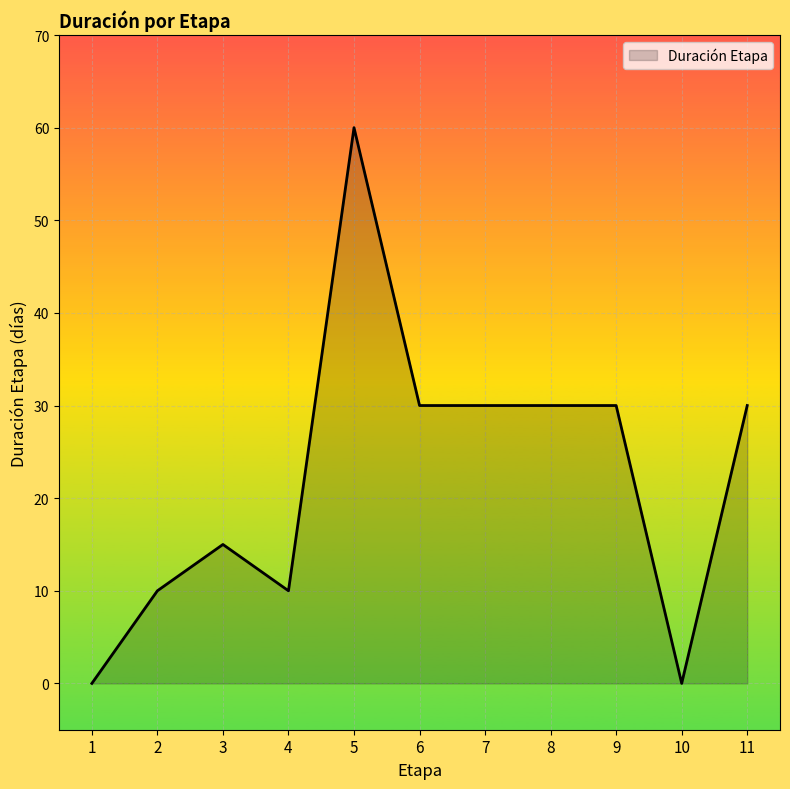

What is the change in value from 5 to 11?

-30